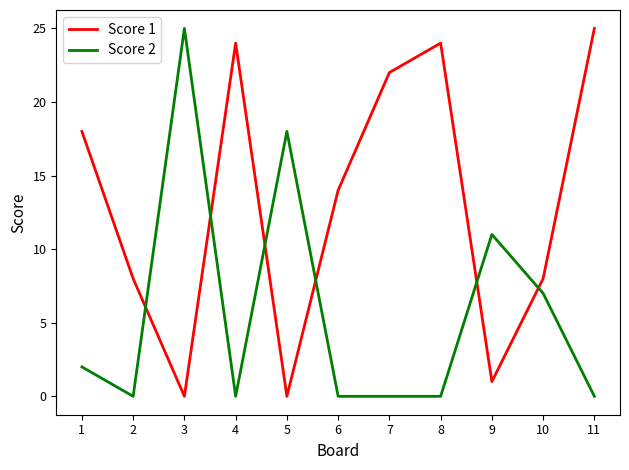

After their last crossing, which series has the higher values: Score 2 or Score 1?

Score 1